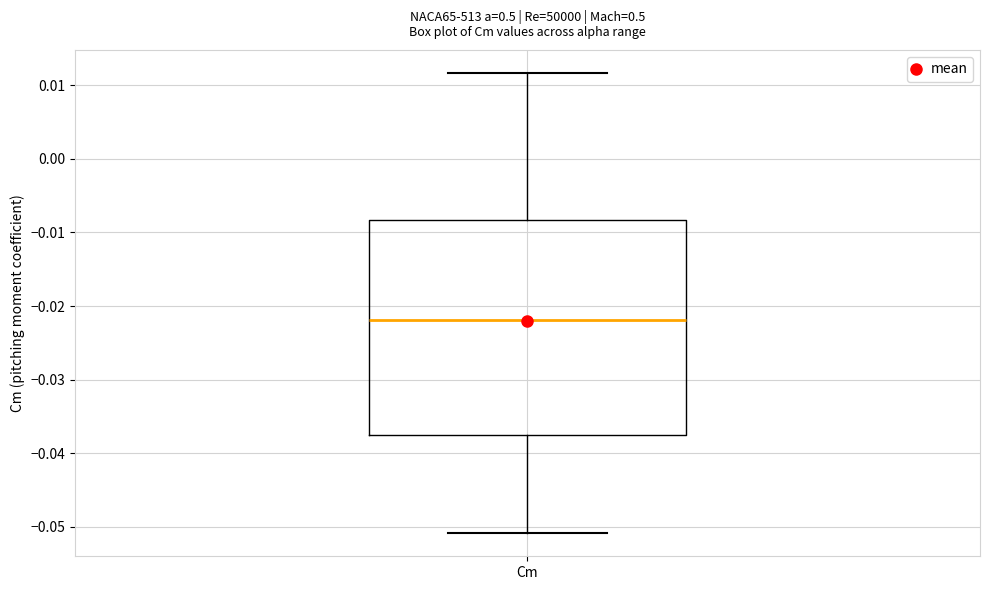

Where is the upper edge of the box for Cm on the y-axis? The values are not printed on the chart, so give them approximately, as read against the axis.

-0.008